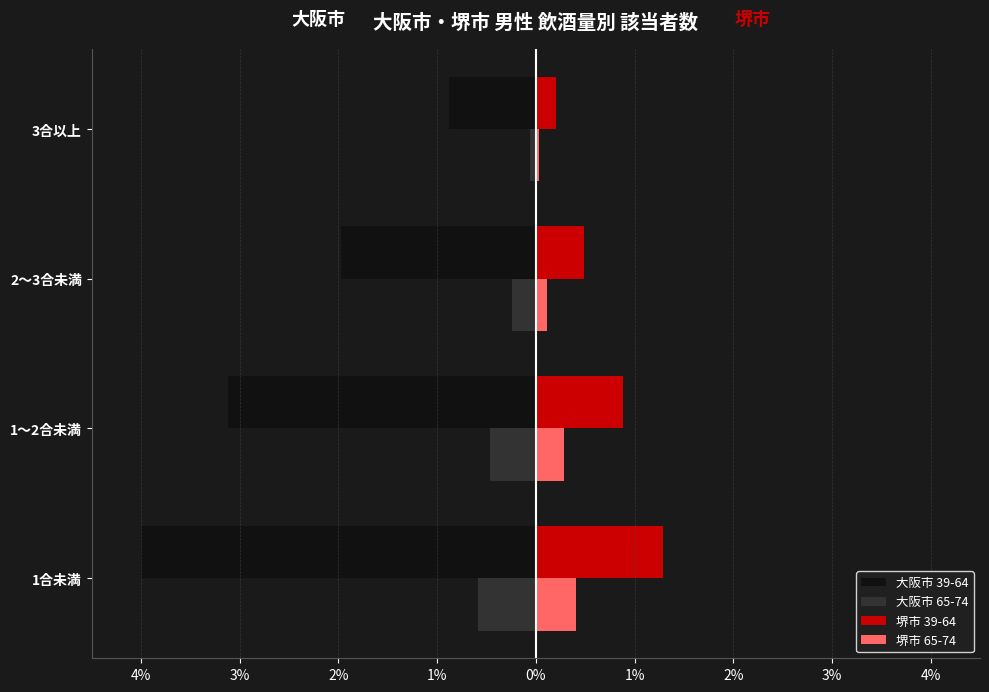

What is the maximum value shown in the chart?

1.3